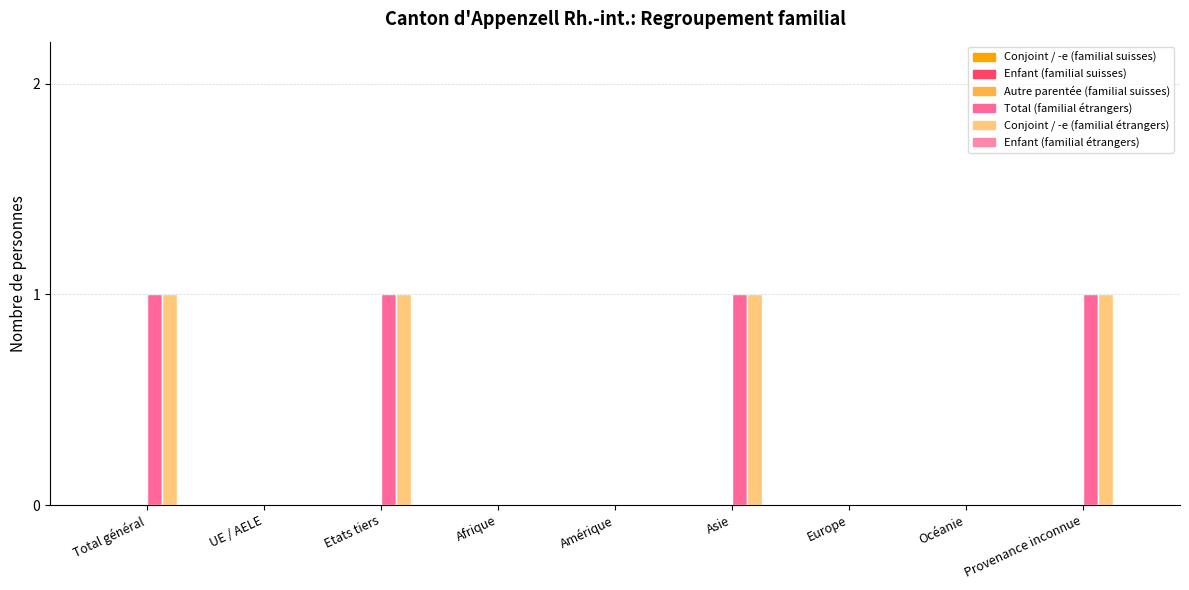

Between Provenance inconnue and UE / AELE, which is larger?

Provenance inconnue